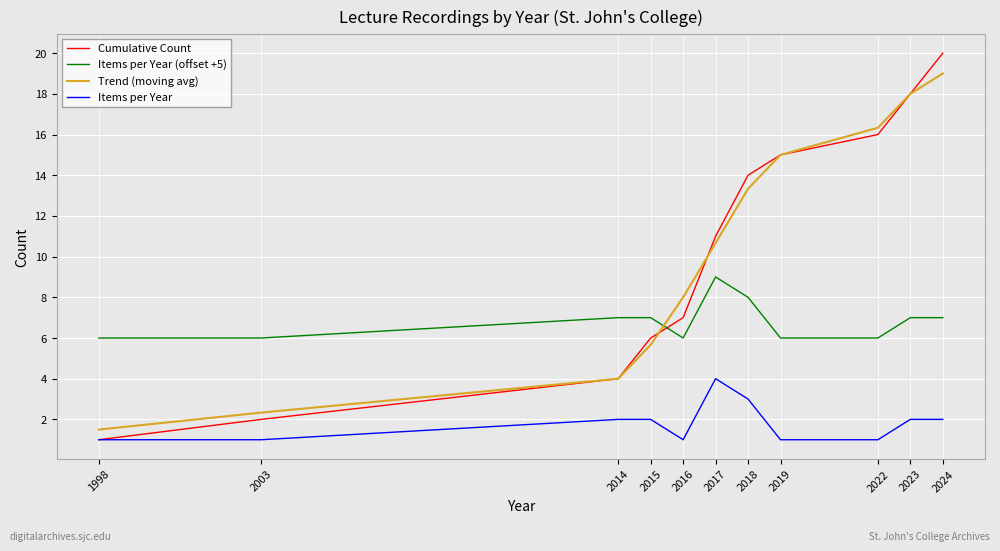

At which category is the sum across all series the highest?

2024